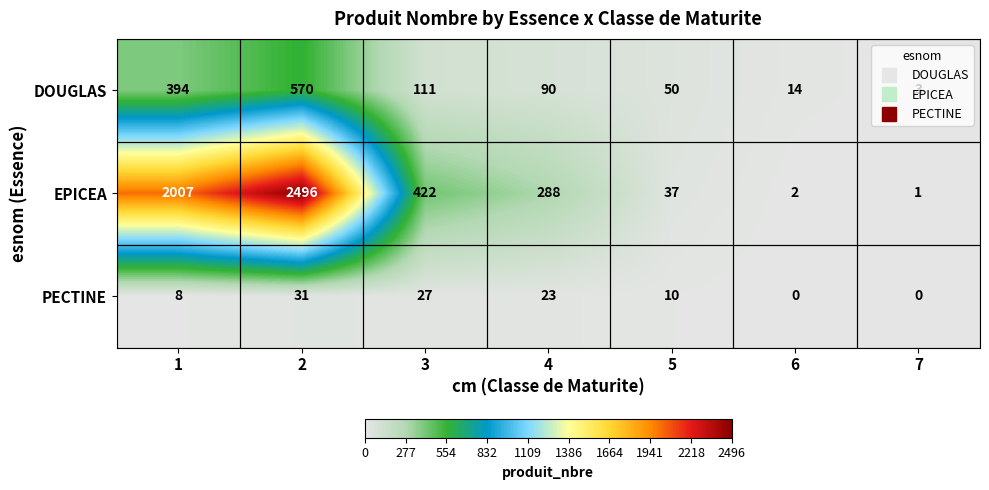

Which series changed the most between 1 and 4?

EPICEA